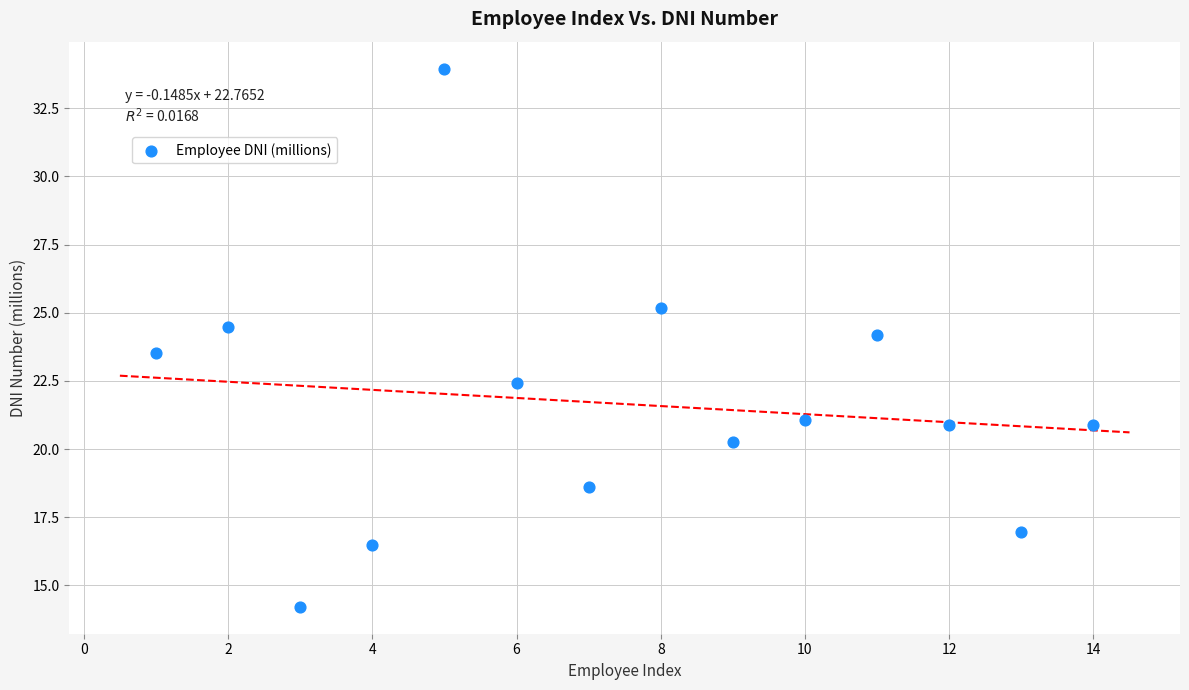

What is the range of Y values (max minus min)?

19.7